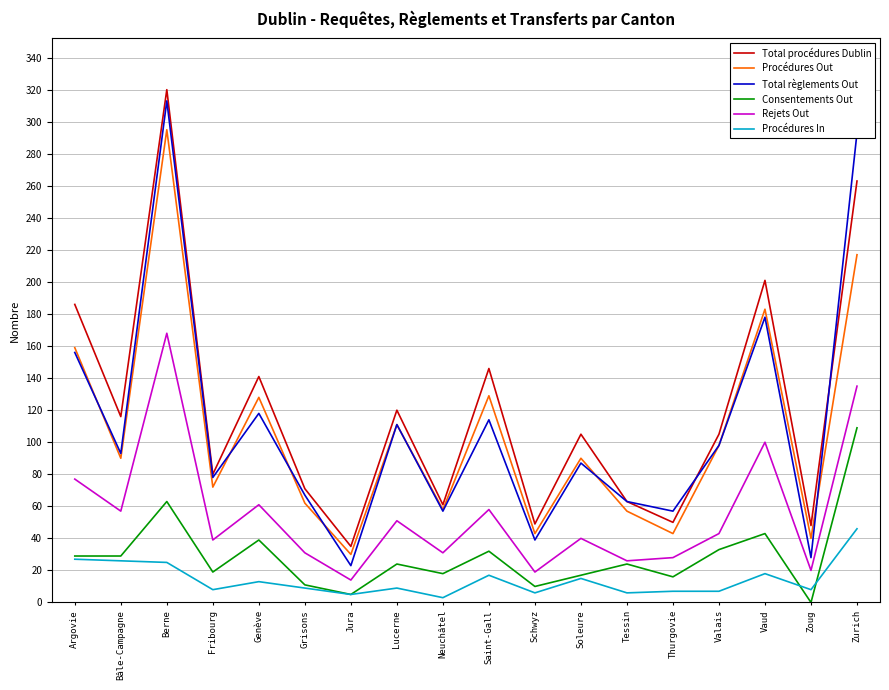

At which category does Total règlements Out reach its first local peak?

Berne